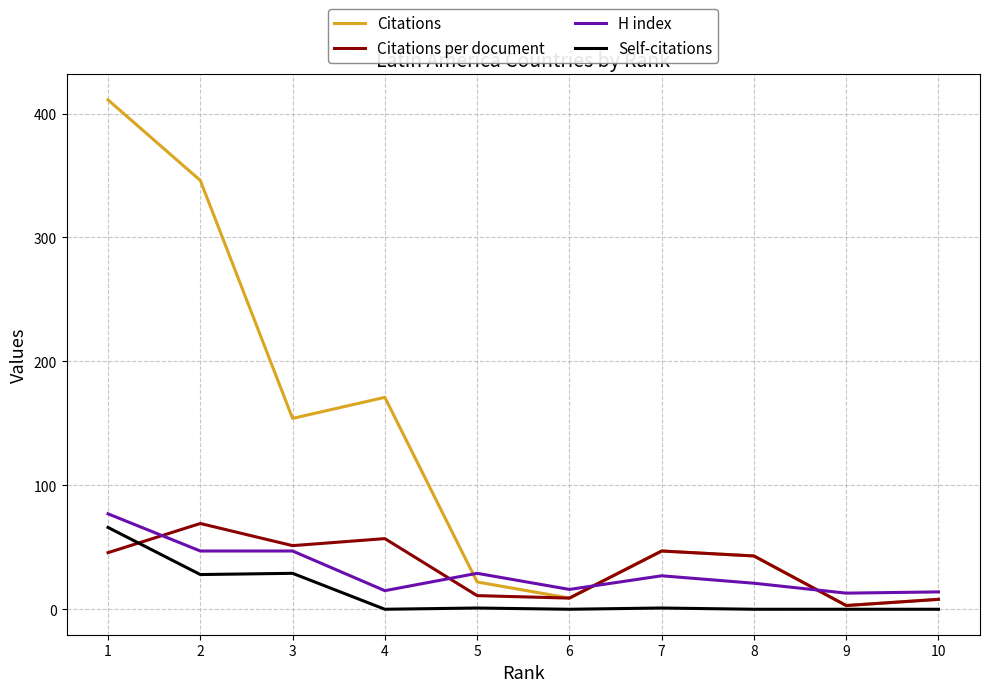

Is the value of H index at 8 greater than the value of Citations at 4?

No